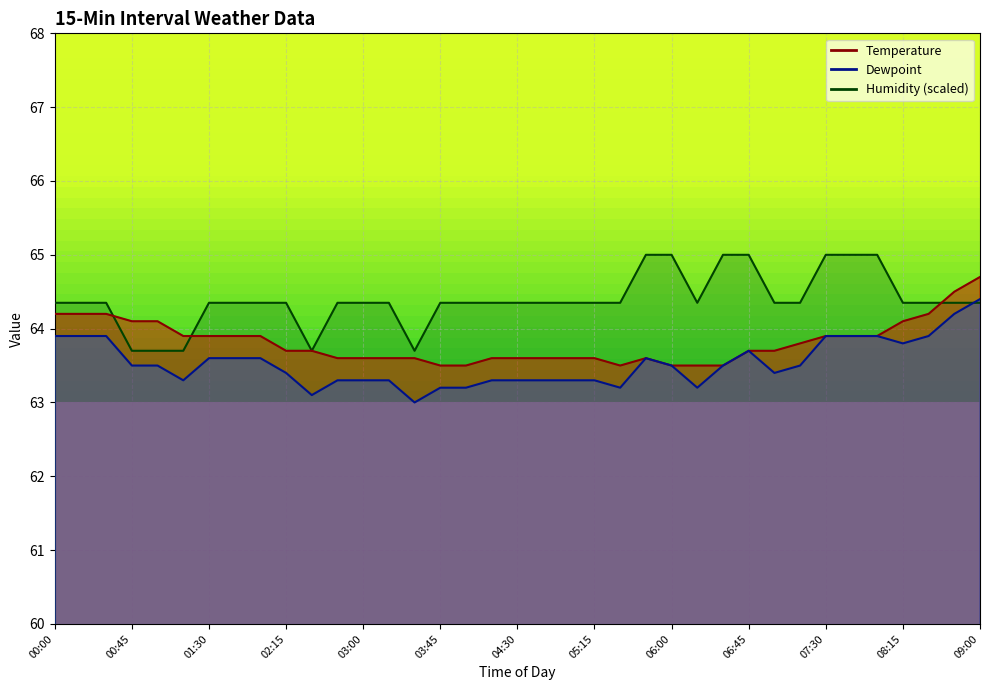

Is the value of Humidity at 00:00 greater than the value of Dewpoint at 07:45?

Yes